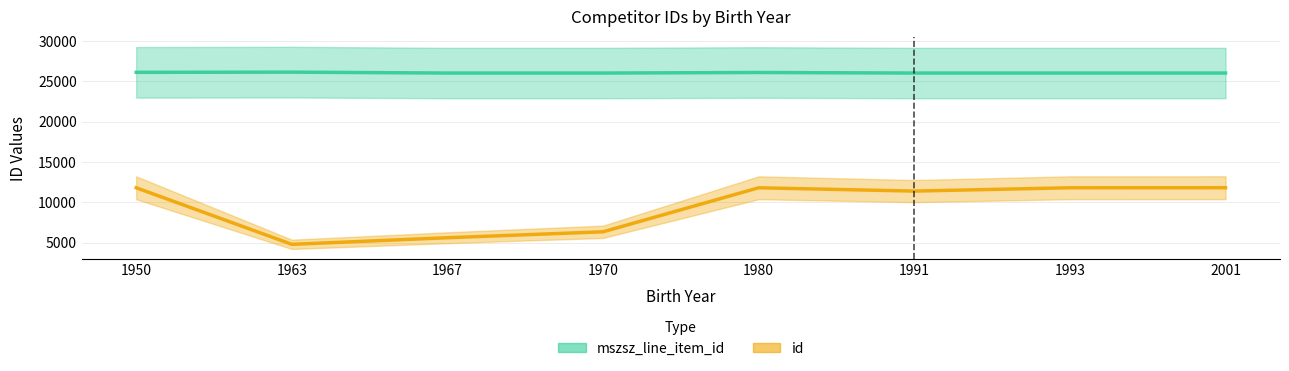

How many distinct data groups are displayed?

2